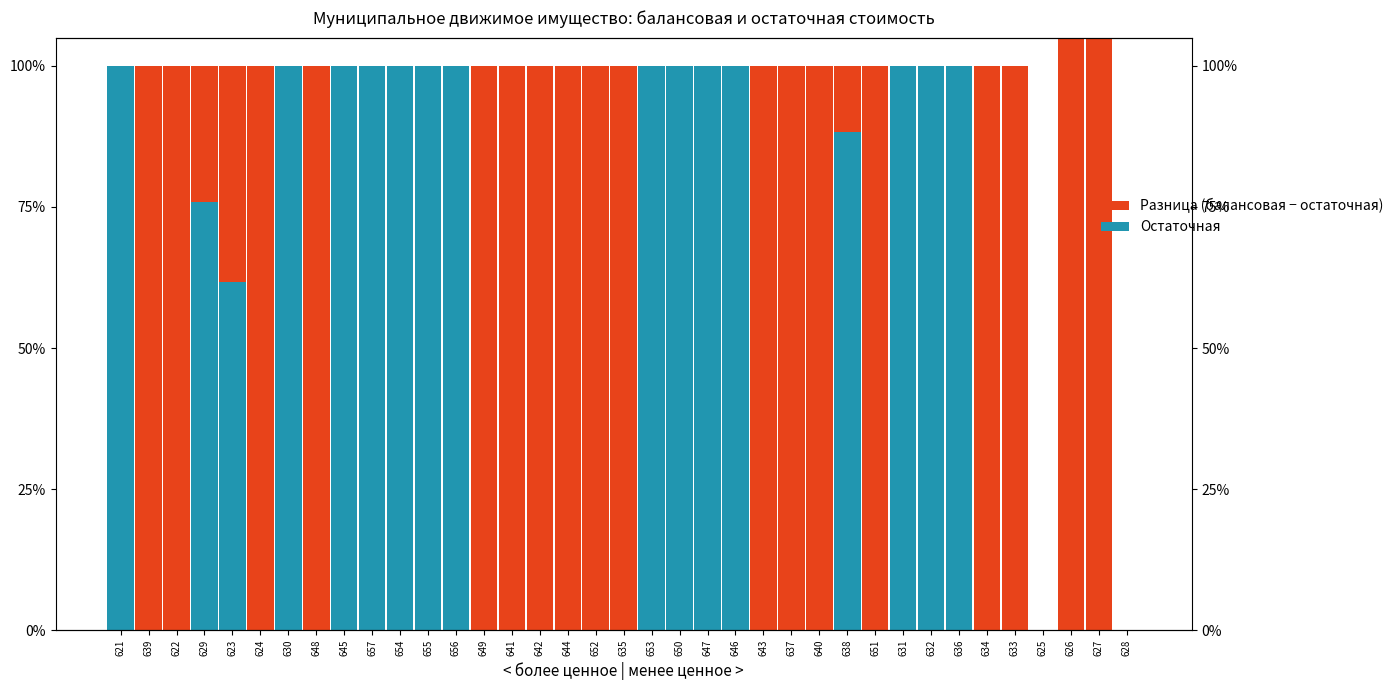

True or false: Остаточная has a value of 100.0 at 653.

True